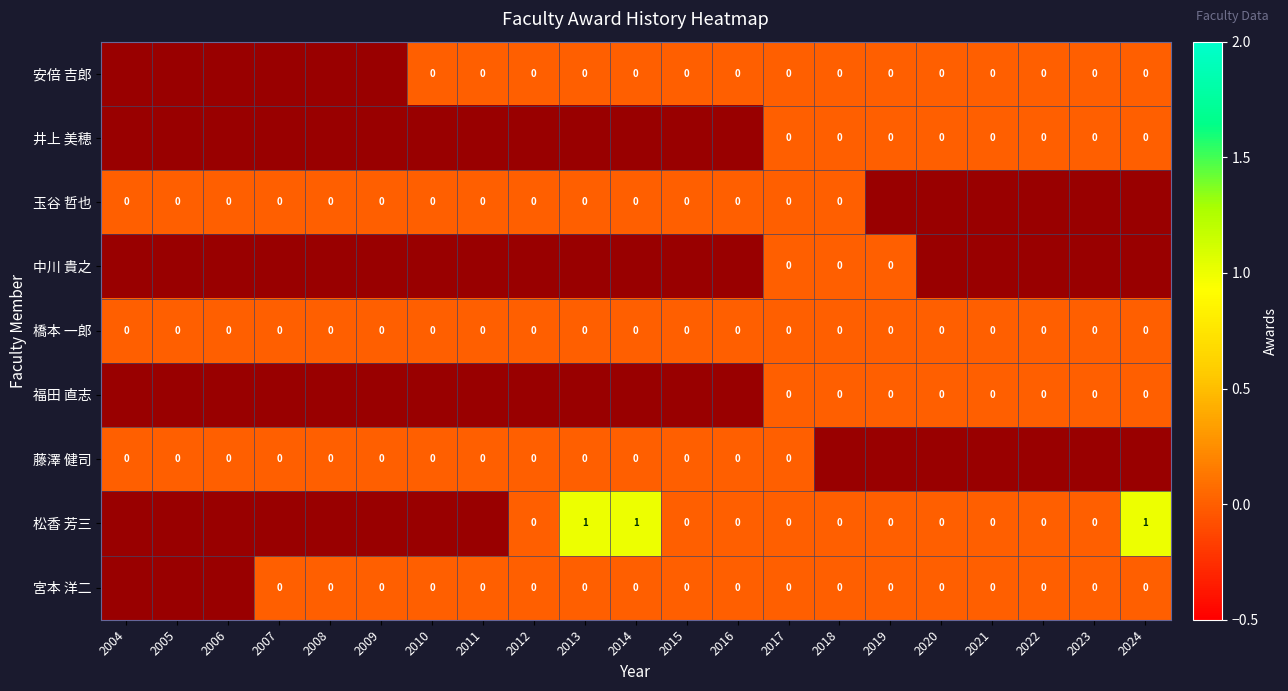

What is the spread (max minus min) of values at 2024?

1.0